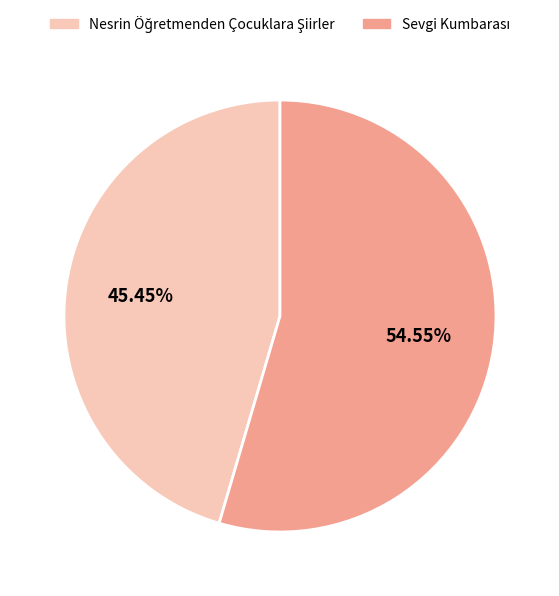

Does any single category account for the majority?

Yes